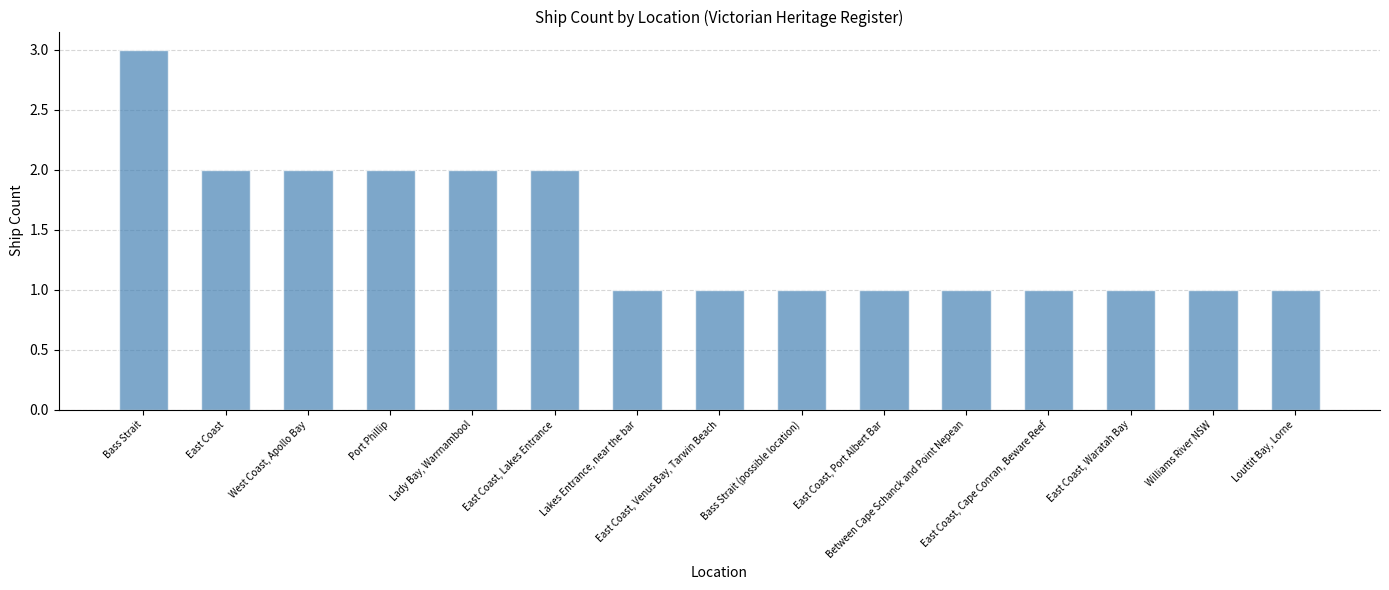

What is the value of the 10th bar from the left?

1